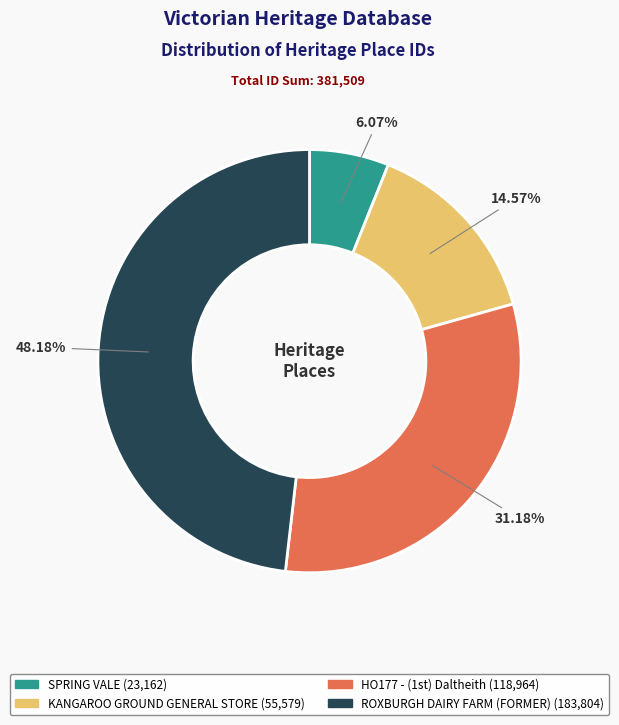

What percentage do SPRING VALE and ROXBURGH DAIRY FARM (FORMER) together represent?

54.2%